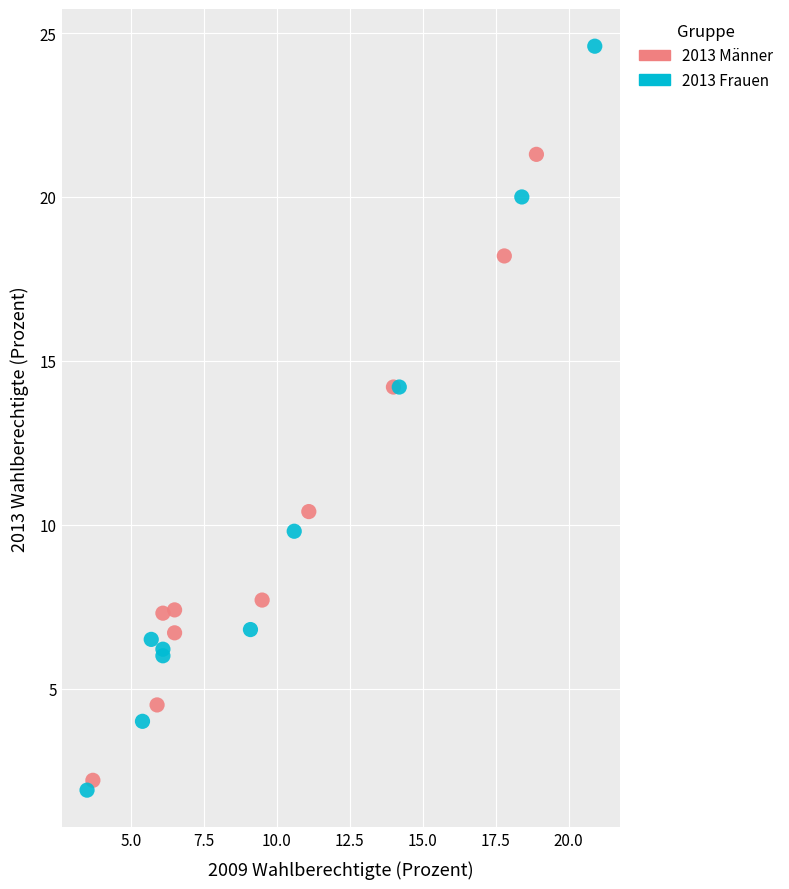

Which series has the largest Y range (max minus min)?

2013 Frauen